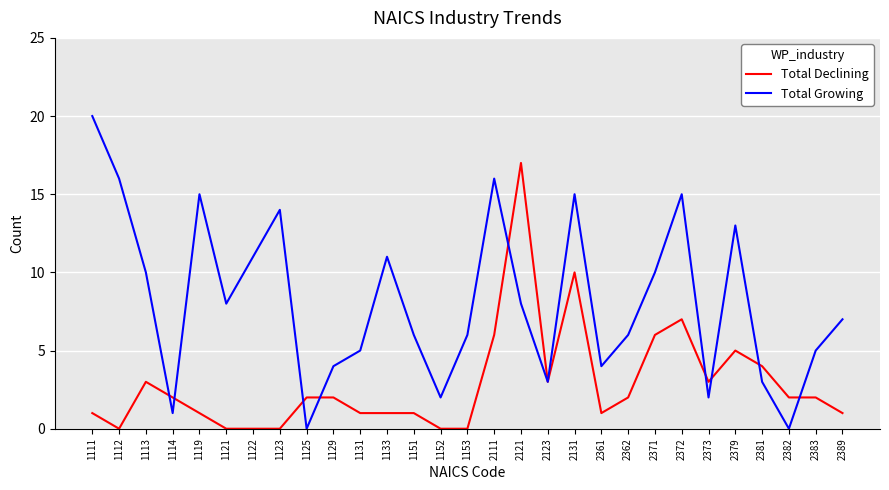

What is the difference between the highest and lowest values at 1153?

6